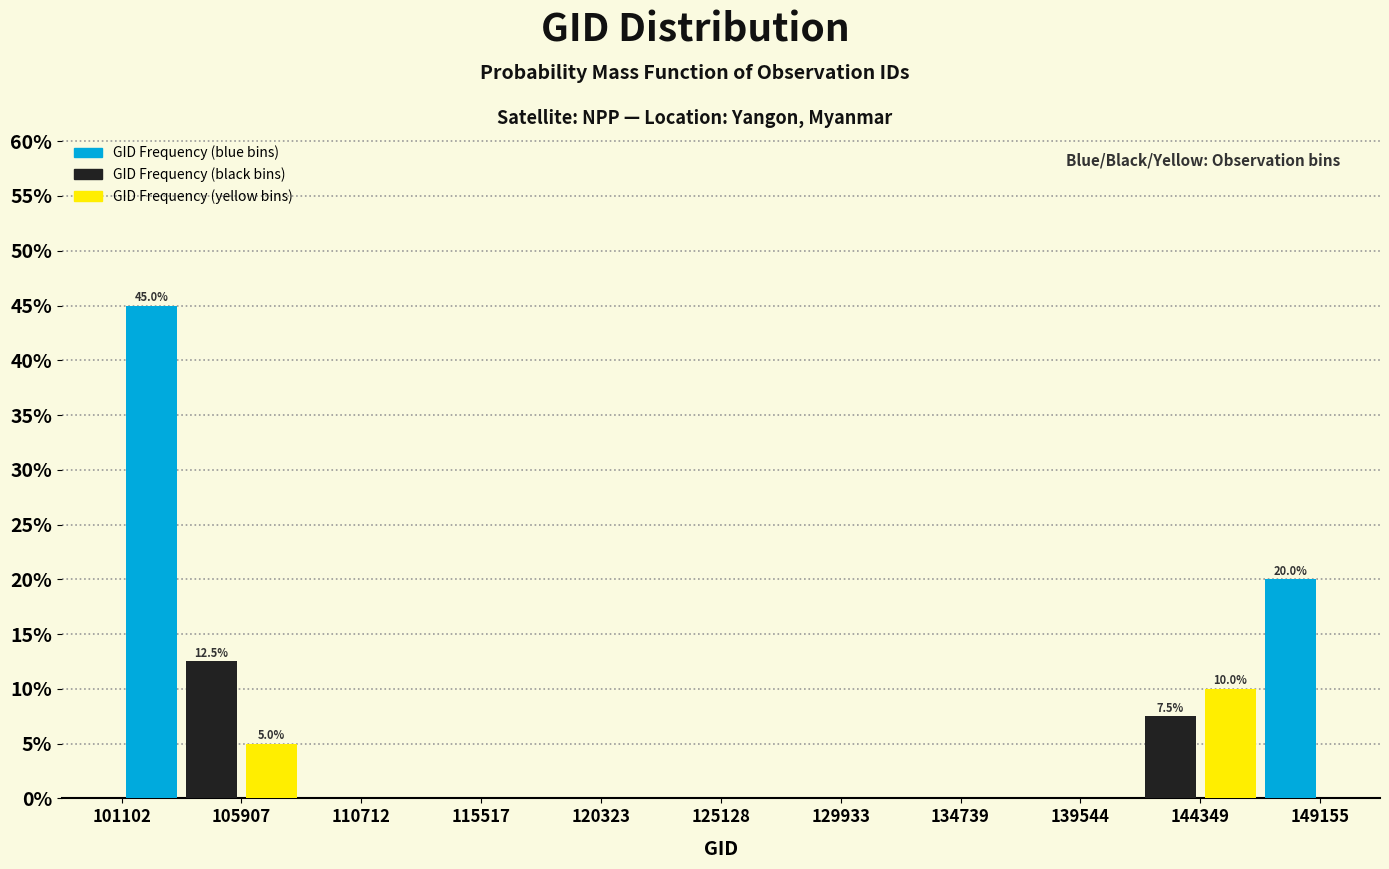

Which range on the x-axis has the tallest bar?

101000 to 103500